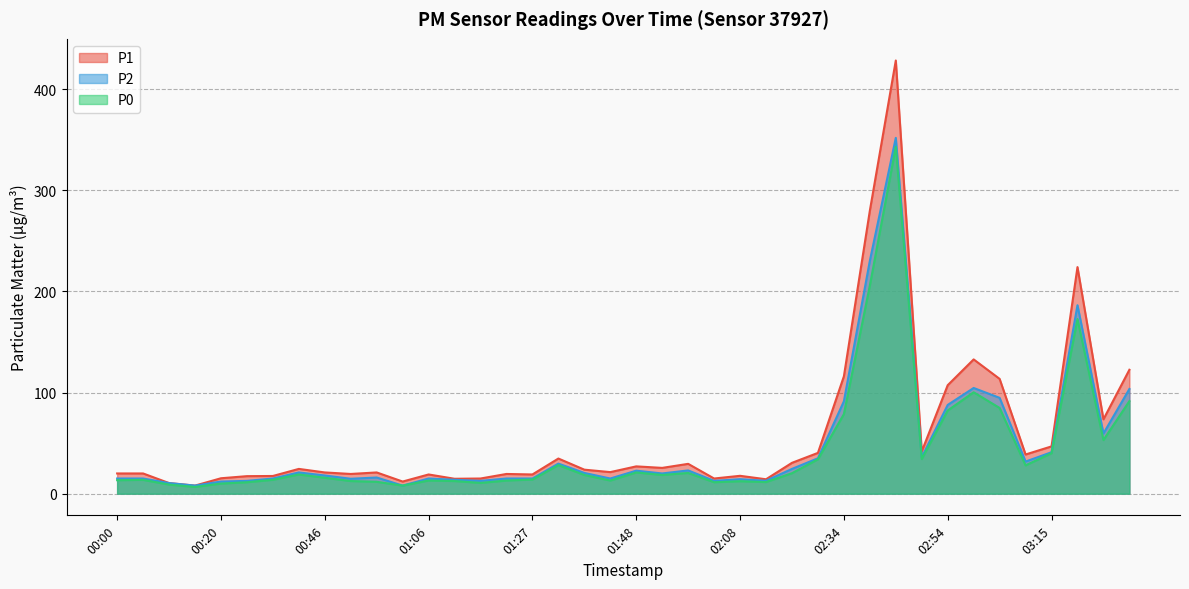

Reading left to right, what are all the values shown in this chart?

P1: 00:00=20.0	00:05=20.0	00:10=10.5	00:15=8.0	00:20=15.2	00:25=17.3	00:30=17.5	00:41=24.5	00:46=21.0	00:51=19.5	00:56=21.0	01:01=12.0	01:06=19.0	01:11=14.8	01:17=15.0	01:22=19.5	01:27=19.0	01:32=34.8	01:37=23.8	01:42=21.3	01:48=27.0	01:53=25.5	01:58=29.5	02:03=15.0	02:08=17.7	02:13=14.2	02:24=30.5	02:29=40.3	02:34=116.0	02:39=279.8	02:44=428.2	02:49=41.8	02:54=107.2	02:59=132.8	03:04=113.5	03:10=38.8	03:15=46.8	03:20=224.0	03:25=73.5	03:30=122.5
P2: 00:00=15.0	00:05=15.0	00:10=10.5	00:15=8.0	00:20=12.0	00:25=12.7	00:30=15.0	00:41=21.0	00:46=18.0	00:51=14.8	00:56=16.0	01:01=8.0	01:06=15.0	01:11=13.8	01:17=12.7	01:22=15.0	01:27=15.0	01:32=29.8	01:37=20.5	01:42=15.0	01:48=22.8	01:53=20.0	01:58=23.0	02:03=12.7	02:08=14.3	02:13=12.8	02:24=24.5	02:29=35.0	02:34=91.3	02:39=230.2	02:44=351.8	02:49=36.0	02:54=87.8	02:59=104.5	03:04=94.8	03:10=31.8	03:15=41.0	03:20=186.3	03:25=59.5	03:30=103.5
P0: 00:00=13.3	00:05=13.7	00:10=9.0	00:15=6.7	00:20=10.0	00:25=11.3	00:30=13.8	00:41=19.0	00:46=15.8	00:51=12.5	00:56=11.8	01:01=8.0	01:06=13.0	01:11=12.5	01:17=10.7	01:22=13.0	01:27=14.0	01:32=28.2	01:37=18.5	01:42=13.0	01:48=21.0	01:53=18.5	01:58=20.5	02:03=11.3	02:08=12.3	02:13=11.5	02:24=20.2	02:29=34.0	02:34=78.7	02:39=205.8	02:44=343.0	02:49=34.2	02:54=82.2	02:59=100.2	03:04=84.8	03:10=28.0	03:15=40.0	03:20=172.7	03:25=53.0	03:30=91.5